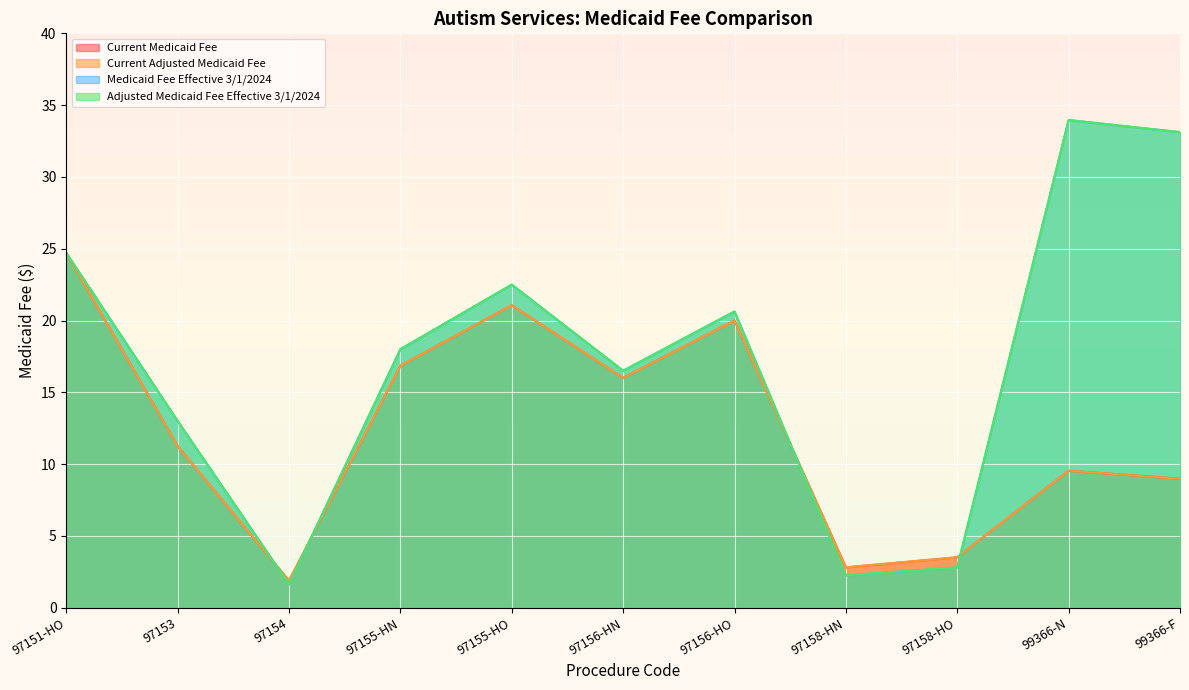

What is the smallest value displayed?

1.6